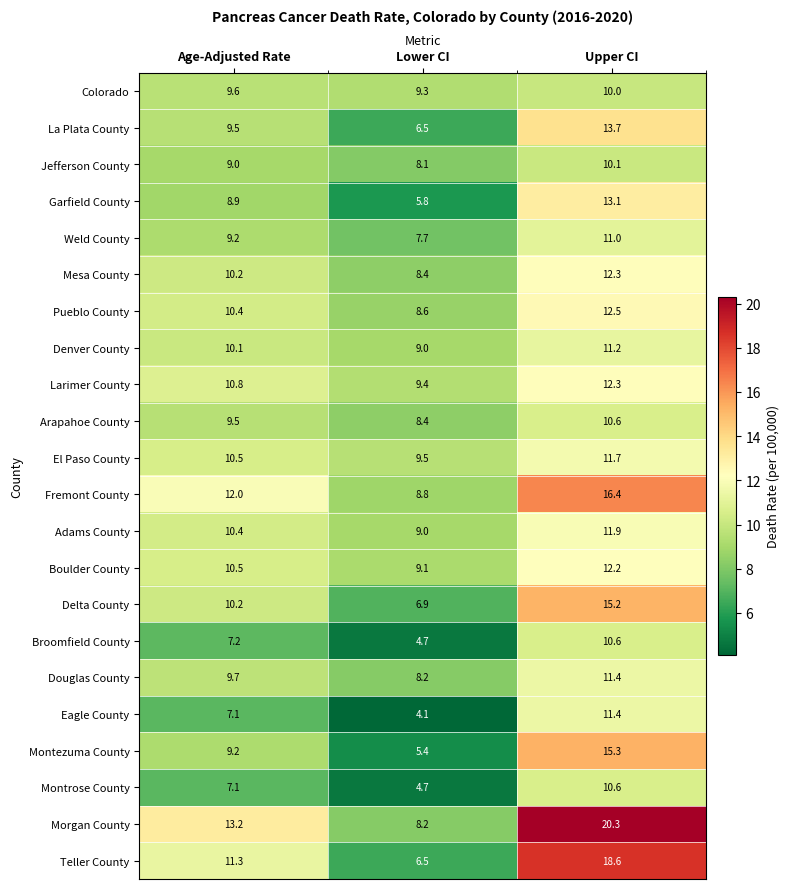

How many distinct data groups are displayed?

22